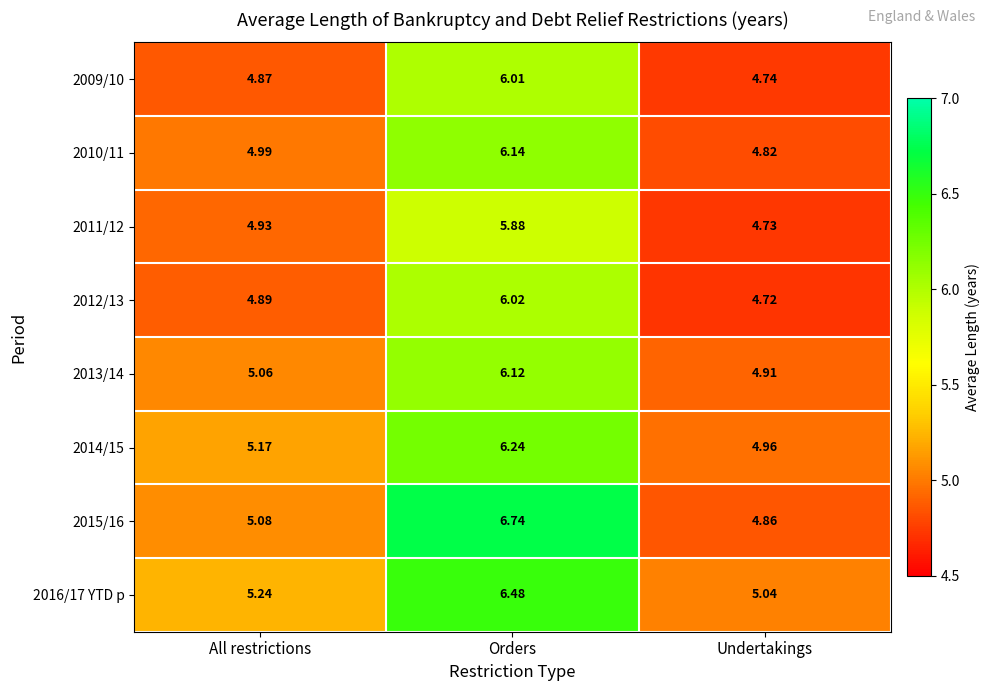

Where is 2012/13 nearest to the value 5?

All restrictions